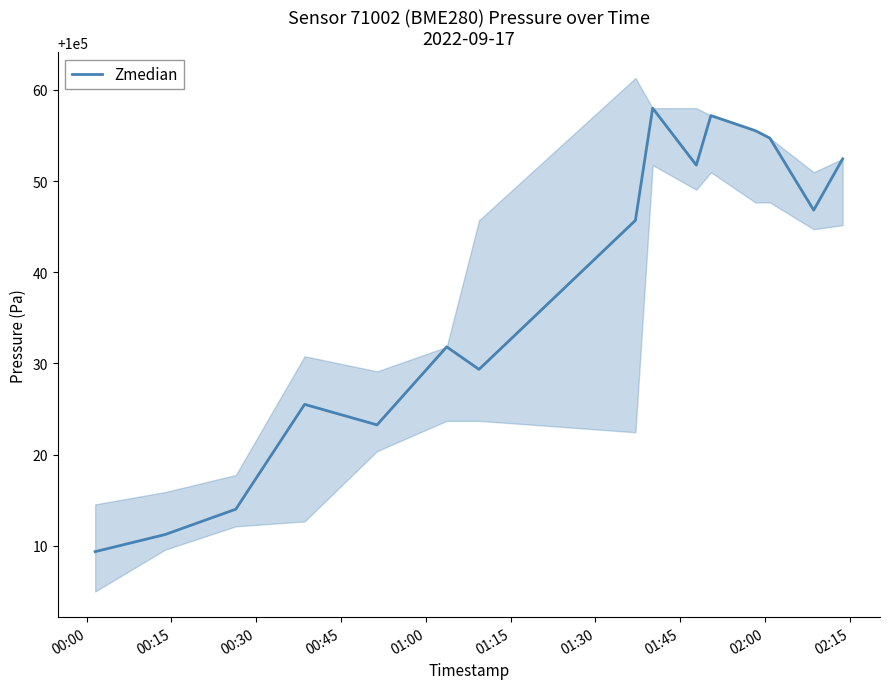

Count the number of data series in this chart.

1